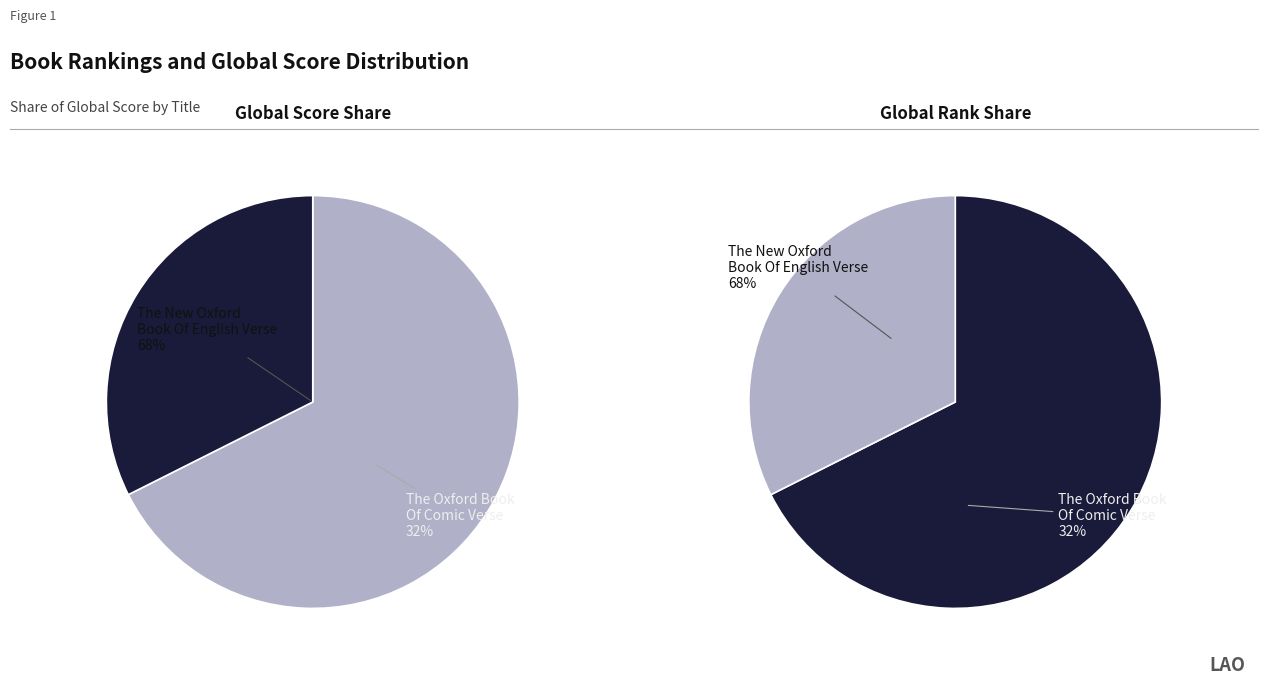

How many segments does this pie chart have?

2